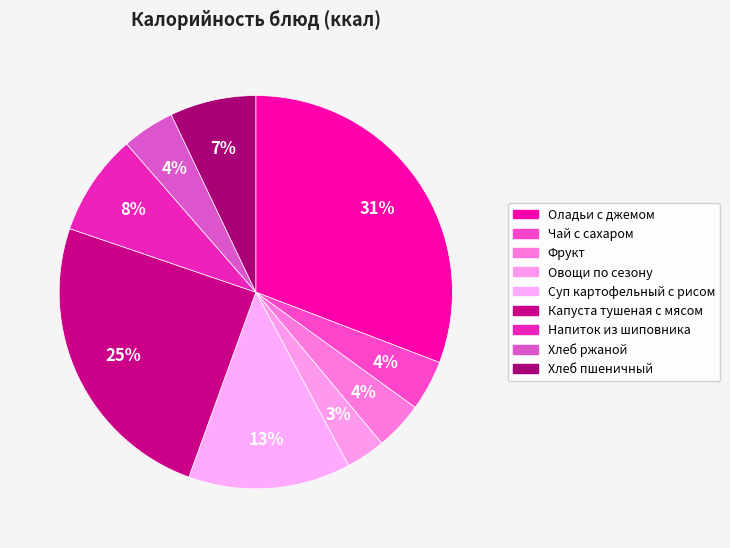

How many segments does this pie chart have?

9